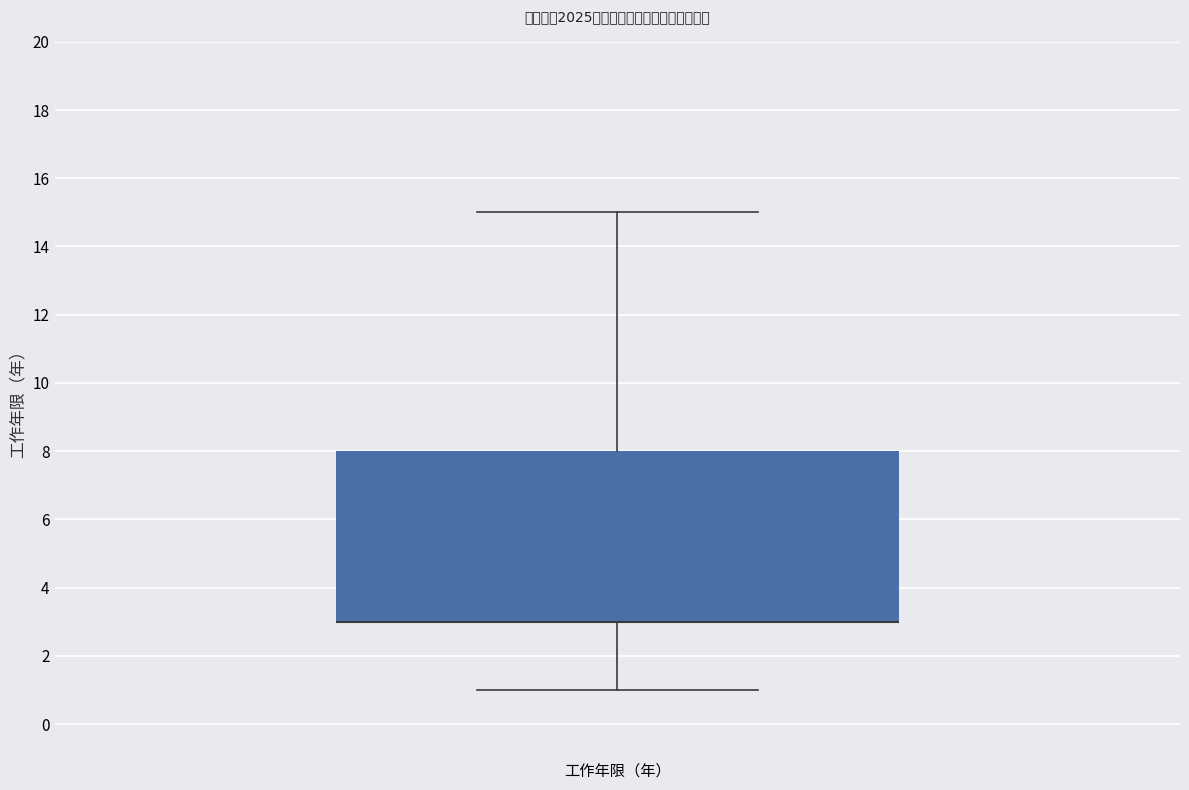

Where is the upper edge of the box for 工作年限（年） on the y-axis? The values are not printed on the chart, so give them approximately, as read against the axis.

8